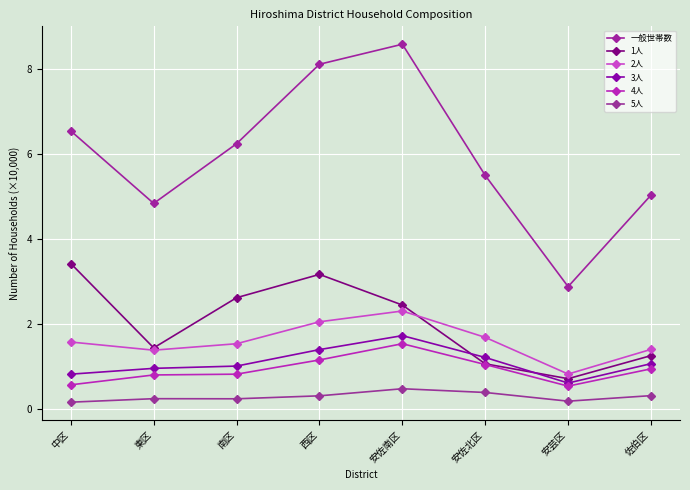

What is the sum of the 一般世帯数 values at 東区 and 西区?

13.0